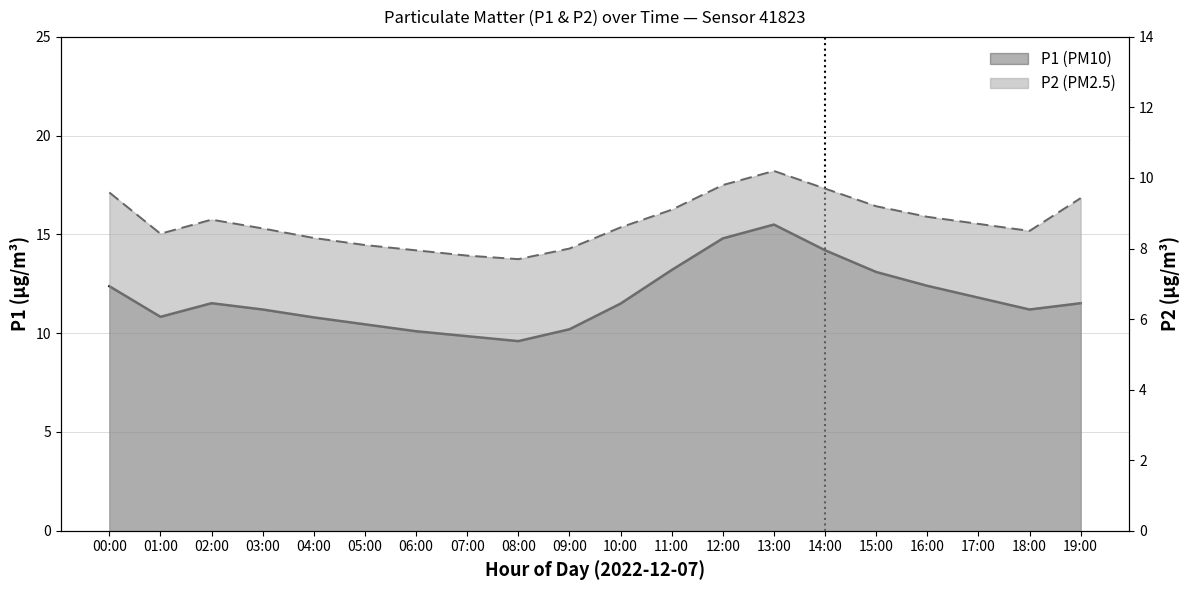

True or false: P1 has a value of 9.8 at 07:00.

True